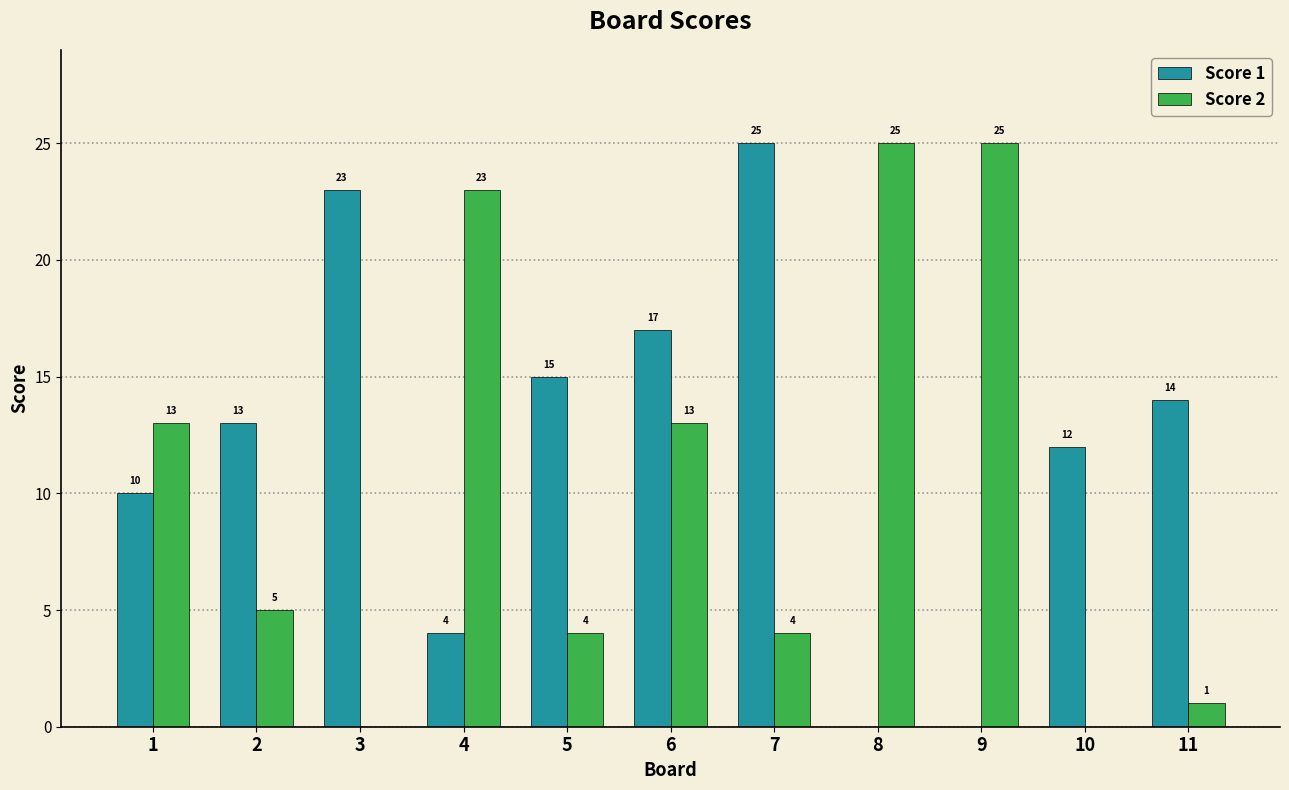

What is the total value across all series at 6?

30